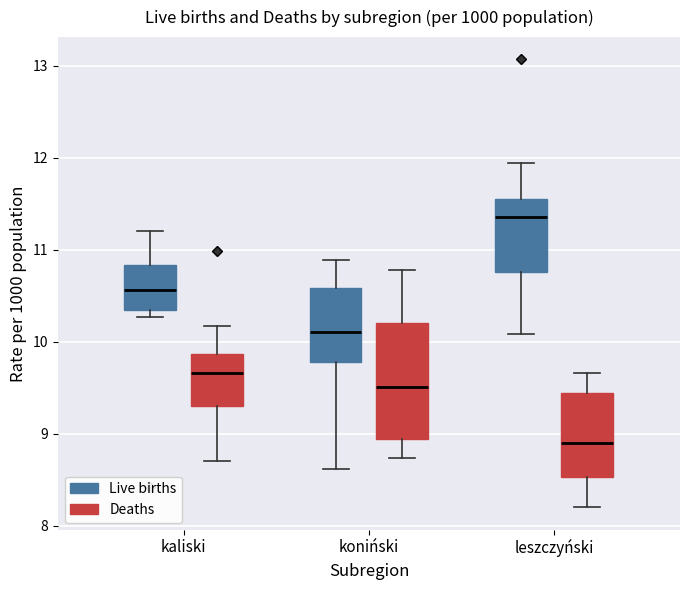

Which box is the tallest, from its lower edge to its upper edge?

koniński (Deaths)